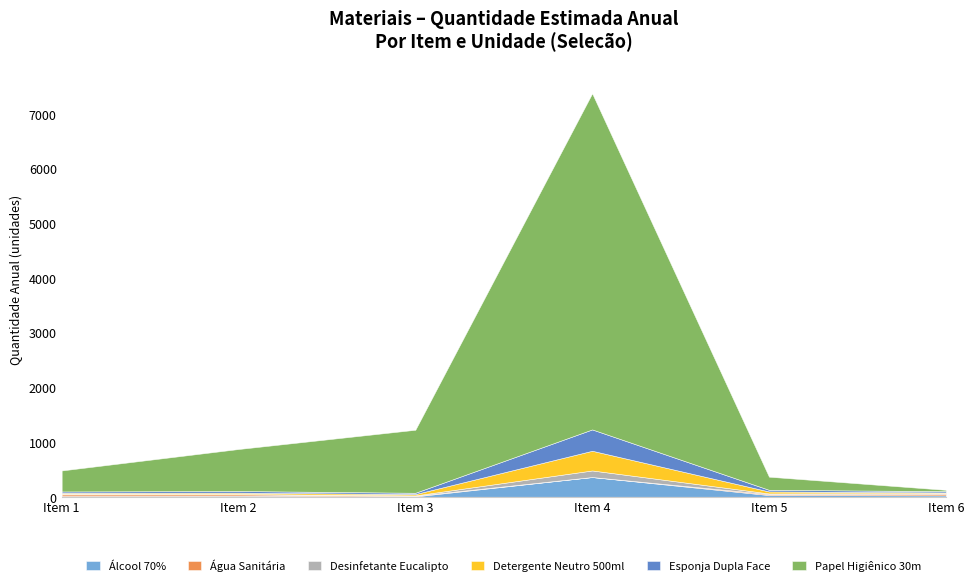

Reading right to left, what are all the values shown in this chart?

Álcool 70%: Item 6=24	Item 5=30	Item 4=360	Item 3=6	Item 2=18	Item 1=12
Água Sanitária: Item 6=30	Item 5=18	Item 4=0	Item 3=12	Item 2=24	Item 1=30
Desinfetante Eucalipto: Item 6=12	Item 5=12	Item 4=120	Item 3=6	Item 2=8	Item 1=12
Detergente Neutro 500ml: Item 6=12	Item 5=36	Item 4=360	Item 3=24	Item 2=24	Item 1=18
Esponja Dupla Face: Item 6=24	Item 5=30	Item 4=390	Item 3=24	Item 2=30	Item 1=24
Papel Higiênico 30m: Item 6=24	Item 5=240	Item 4=6144	Item 3=1152	Item 2=768	Item 1=384